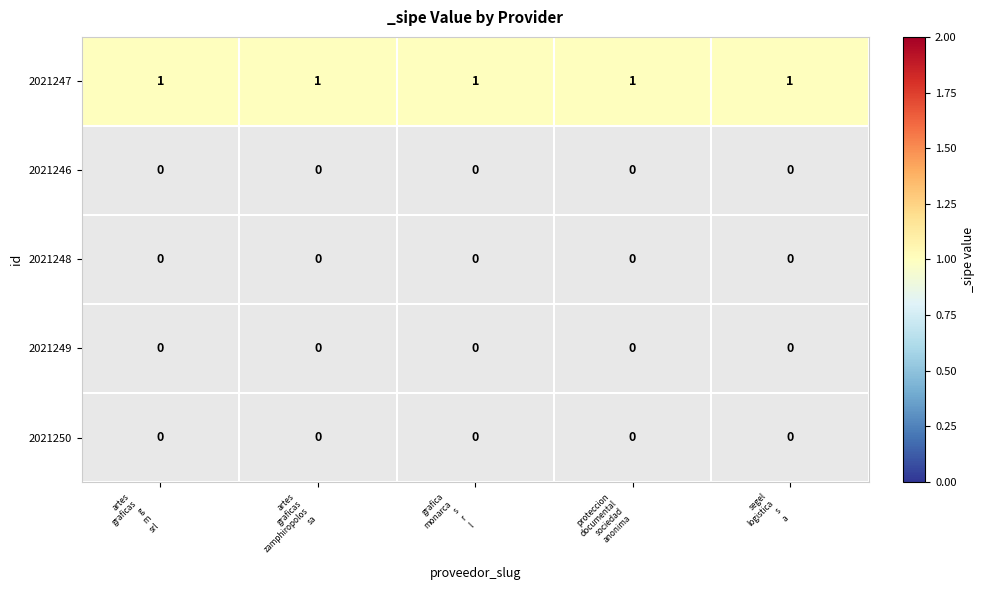

At how many categories does at least one series exceed 0?

5